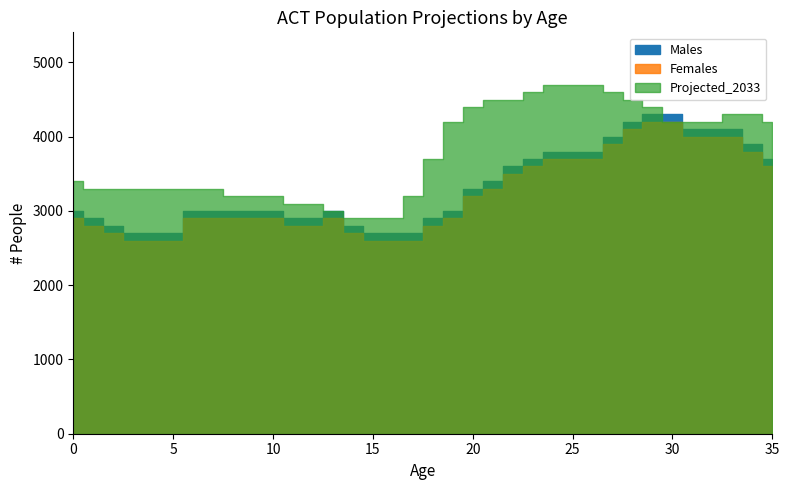

Which category has the highest value in the Projected_2033 series?

24